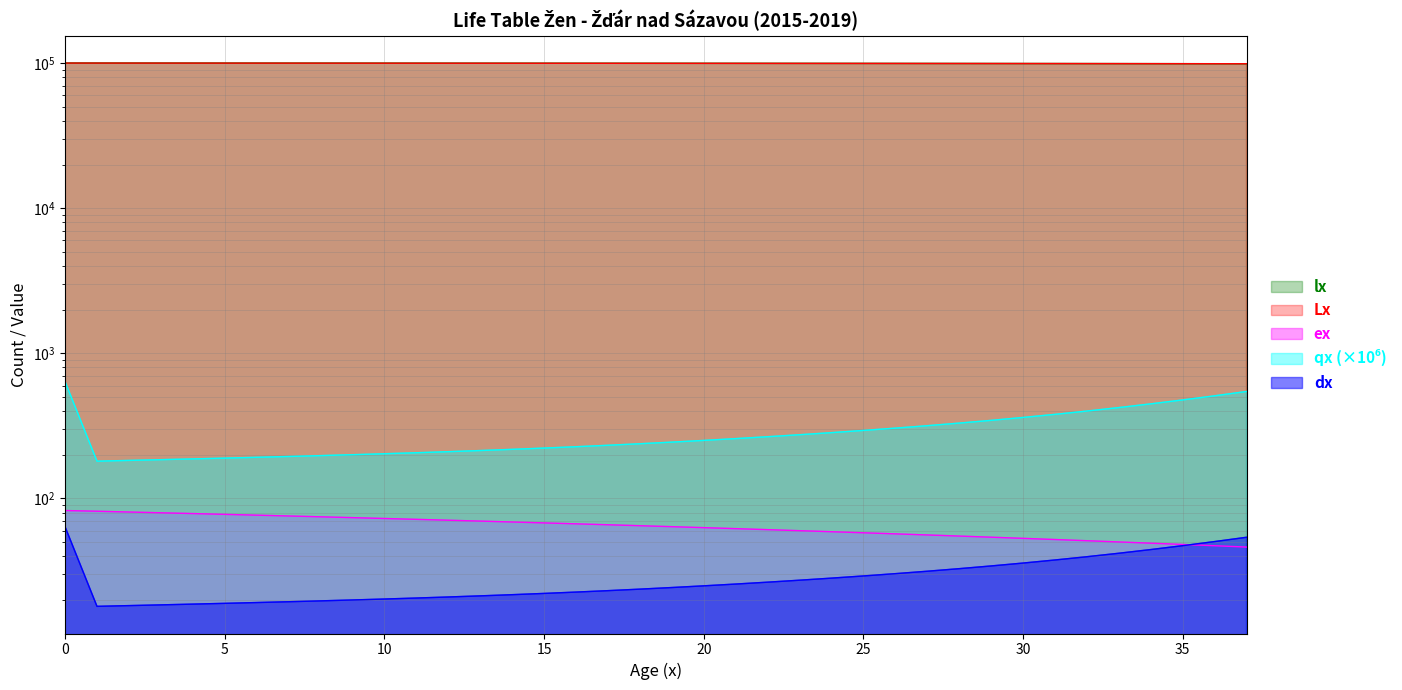

Reading left to right, extract all data points from this chart.

lx: 100000.0	99936.2	99918.1	99899.8	99881.3	99862.6	99843.7	99824.5	99805.0	99785.3	99765.4	99745.1	99724.5	99703.5	99682.2	99660.4	99638.3	99615.6	99592.4	99568.7	99544.4	99519.4	99493.6	99467.1	99439.8	99411.5	99382.3	99351.9	99320.4	99287.6	99253.3	99217.4	99179.7	99140.0	99098.0	99053.6	99006.3	98955.8
Lx: 99945.1	99927.1	99909.0	99890.6	99872.0	99853.1	99834.1	99814.8	99795.2	99775.4	99755.2	99734.8	99714.0	99692.8	99671.3	99649.4	99626.9	99604.0	99580.6	99556.5	99531.9	99506.5	99480.4	99453.5	99425.7	99396.9	99367.1	99336.2	99304.0	99270.4	99235.3	99198.5	99159.8	99119.0	99075.8	99029.9	98981.0	98928.8
ex: 82.6	81.7	80.7	79.7	78.7	77.7	76.7	75.8	74.8	73.8	72.8	71.8	70.8	69.8	68.9	67.9	66.9	65.9	64.9	63.9	63.0	62.0	61.0	60.0	59.0	58.0	57.1	56.1	55.1	54.1	53.1	52.1	51.2	50.2	49.2	48.2	47.2	46.3
qx_scaled: 638.4	180.8	182.9	185.1	187.4	189.7	192.1	194.7	197.4	200.3	203.3	206.6	210.1	213.9	218.0	222.5	227.3	232.6	238.3	244.5	251.2	258.5	266.4	274.9	284.2	294.3	305.3	317.4	330.6	345.3	361.7	379.9	400.3	423.1	448.7	477.5	509.9	546.1
dx: 63.8	18.1	18.3	18.5	18.7	18.9	19.2	19.4	19.7	20.0	20.3	20.6	21.0	21.3	21.7	22.2	22.7	23.2	23.7	24.3	25.0	25.7	26.5	27.3	28.3	29.3	30.3	31.5	32.8	34.3	35.9	37.7	39.7	41.9	44.5	47.3	50.5	54.0